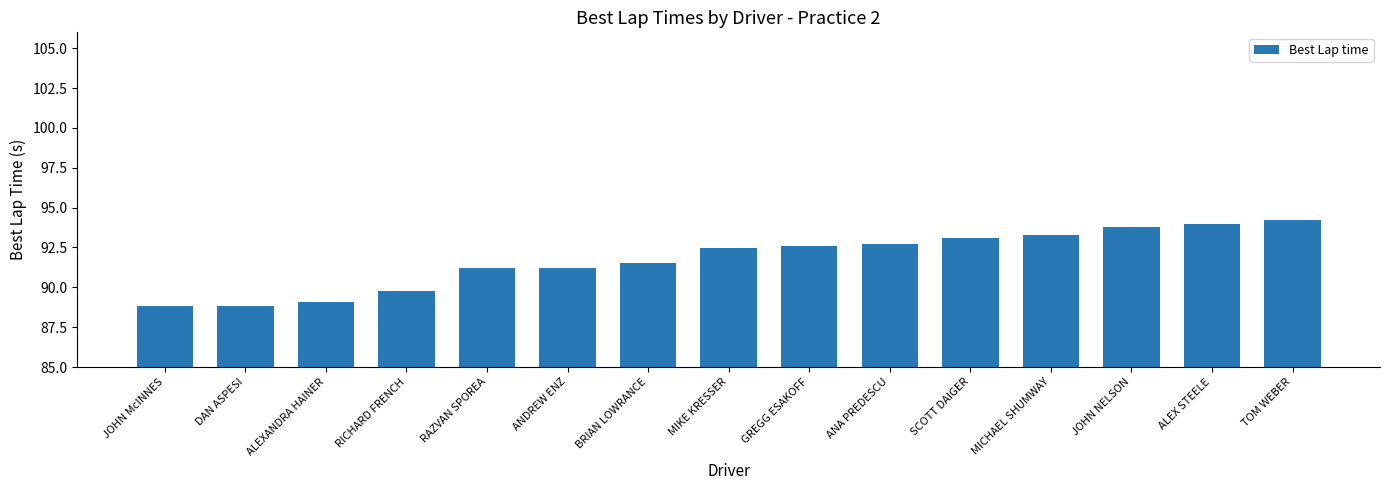

Approximately how many times larger is the value at DAN ASPESI compared to ANDREW ENZ?

1.0